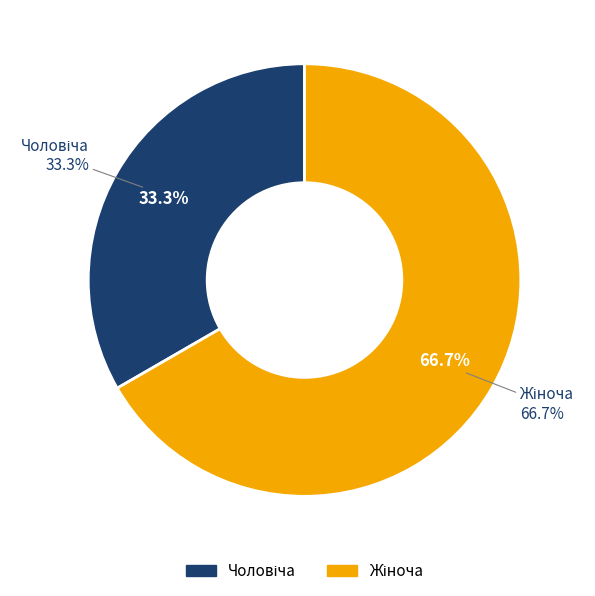

To the nearest percent, what is the difference between the Жіноча and Чоловіча slice percentages?

33%